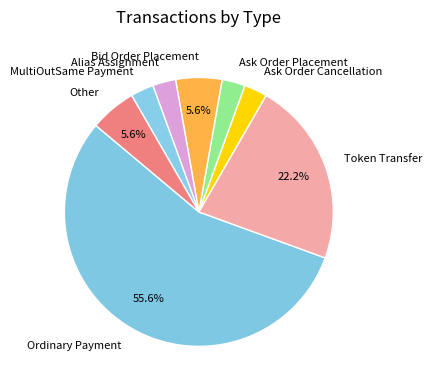

True or false: Alias Assignment accounts for 9% of the total.

False